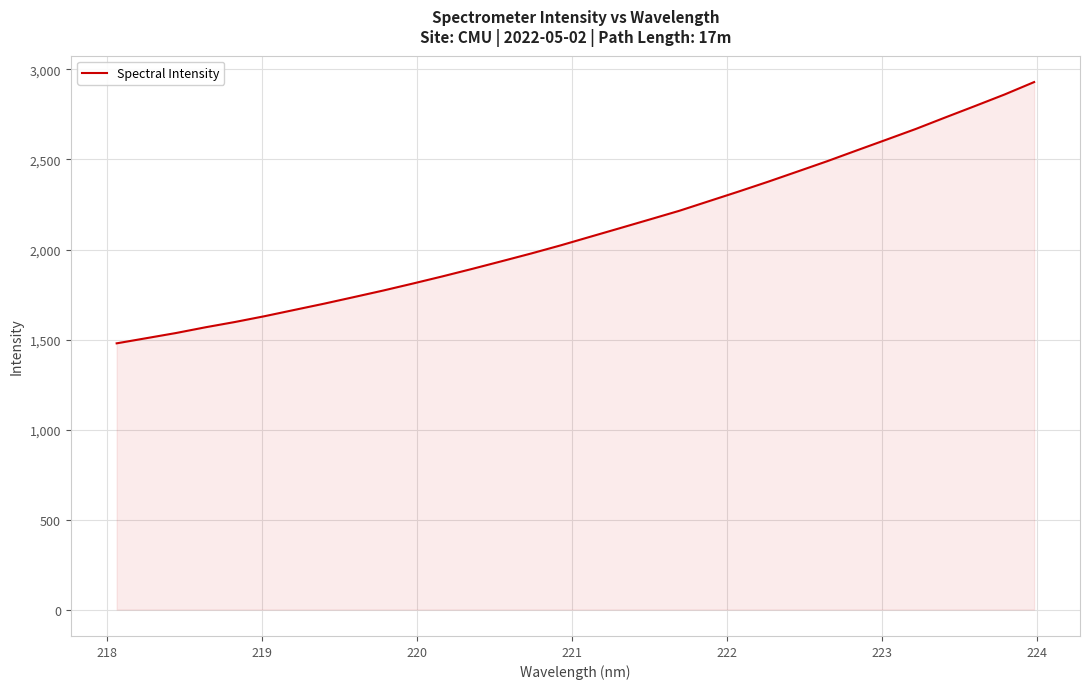

What is the maximum value shown in the chart?

2930.1